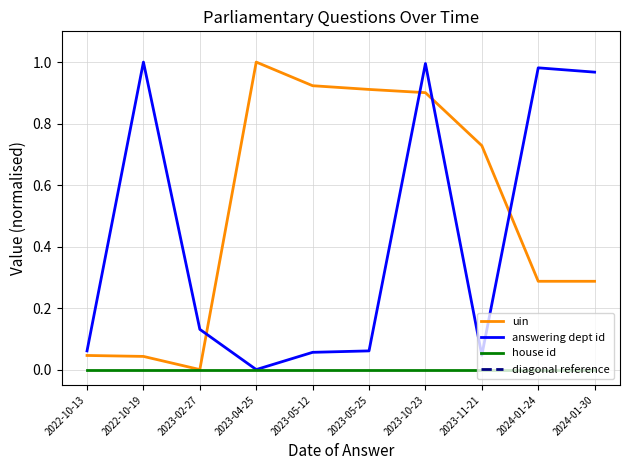

Is the value of answering dept id at 2022-10-19 greater than the value of uin at 2024-01-30?

Yes